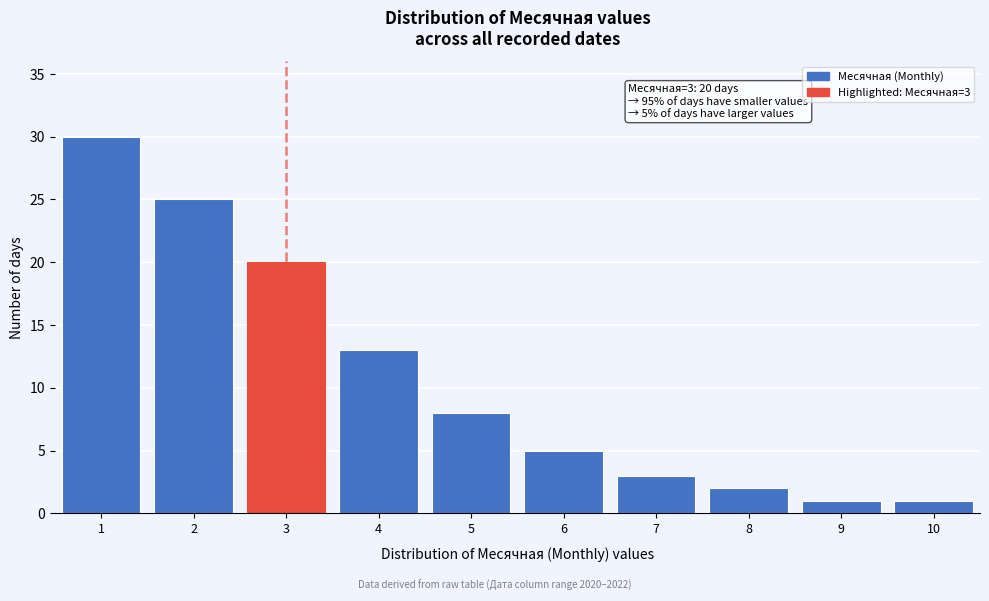

Reading left to right, what are all the values shown in this chart?

30	25	20	13	8	5	3	2	1	1